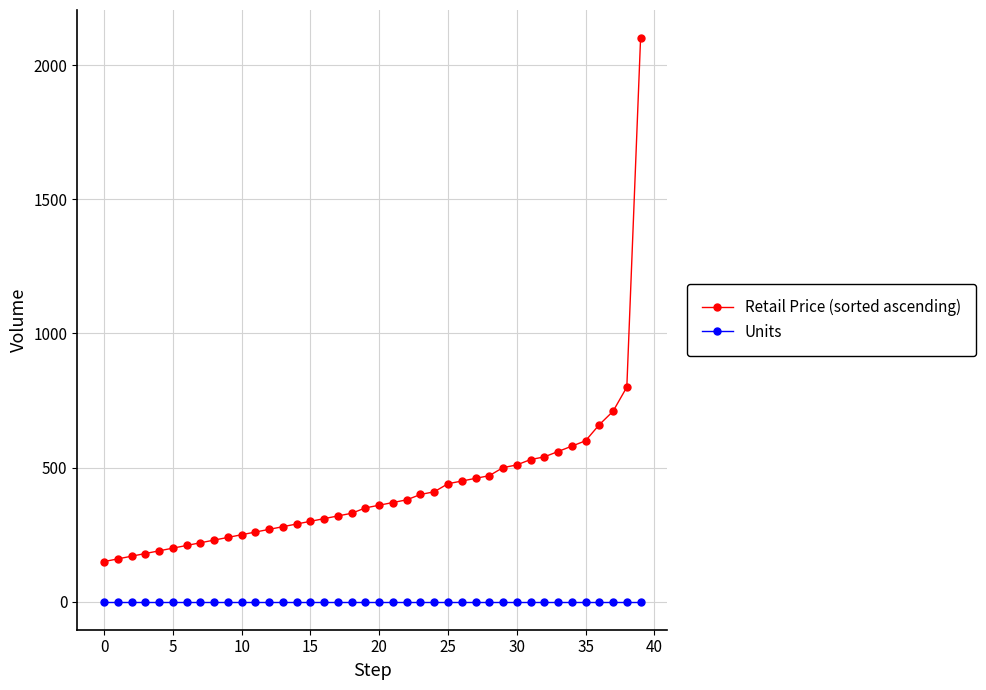

Which series has the largest range (max minus min)?

Retail Price (sorted ascending)